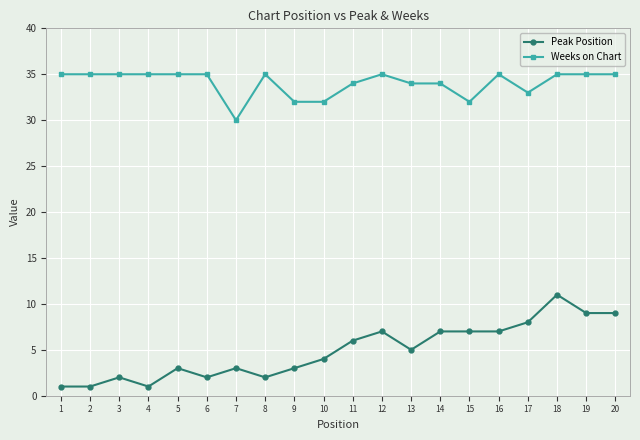

What is the sum of all Peak Position values?

98